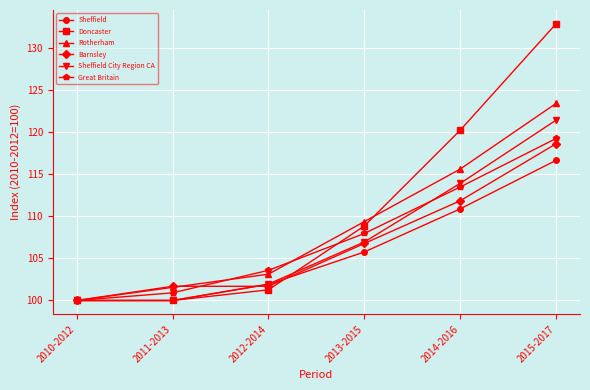

What is the label of the 4th point from the right?

2012-2014